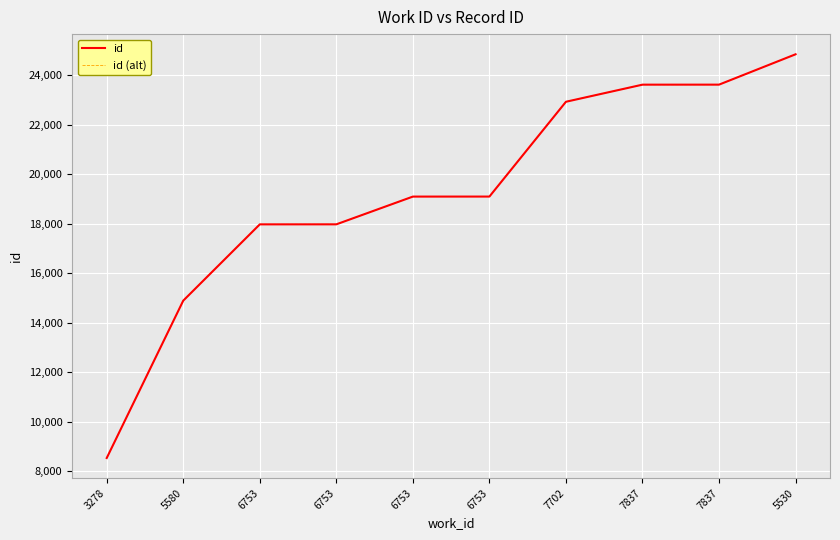

Does the chart have visible grid lines?

Yes